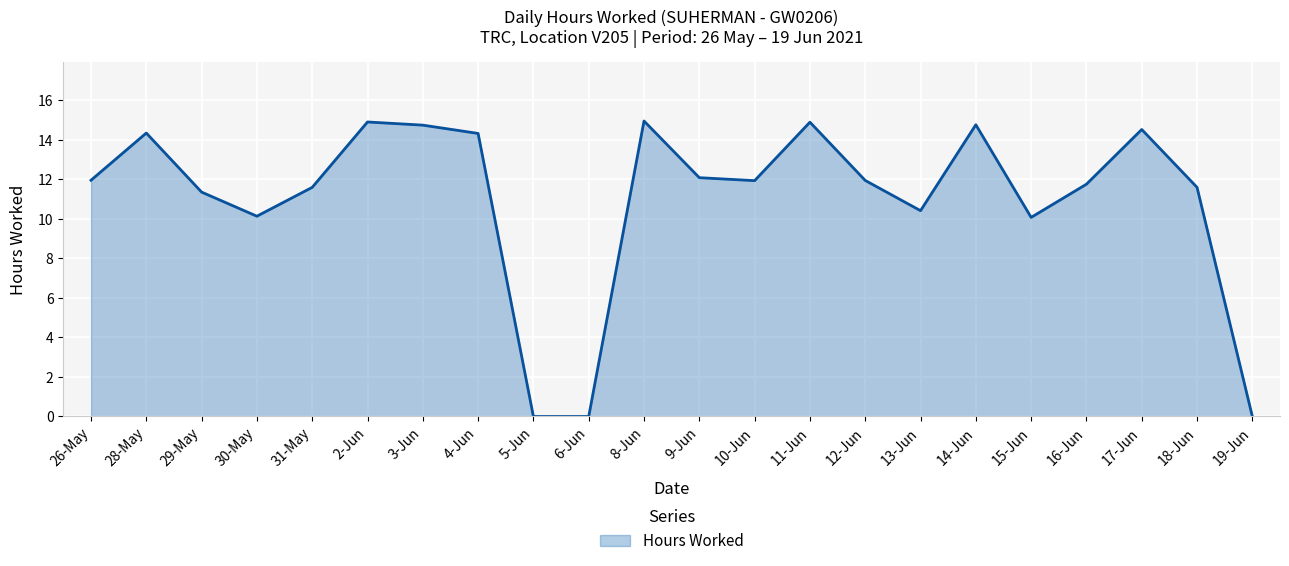

What is the approximate value at 9-Jun?

12.1